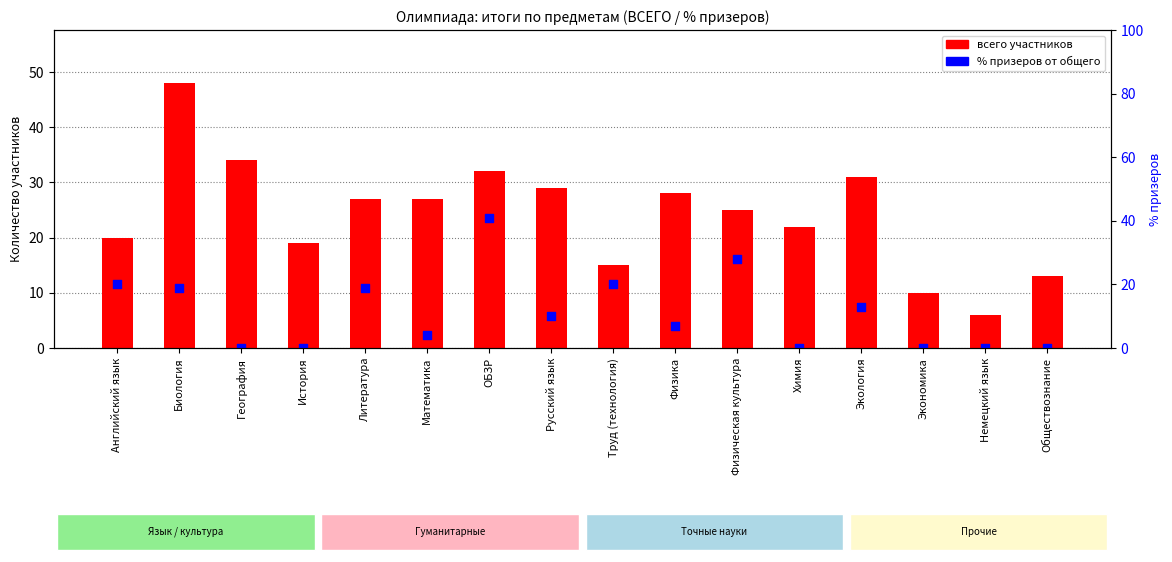

At how many categories does at least one series exceed 21?

10